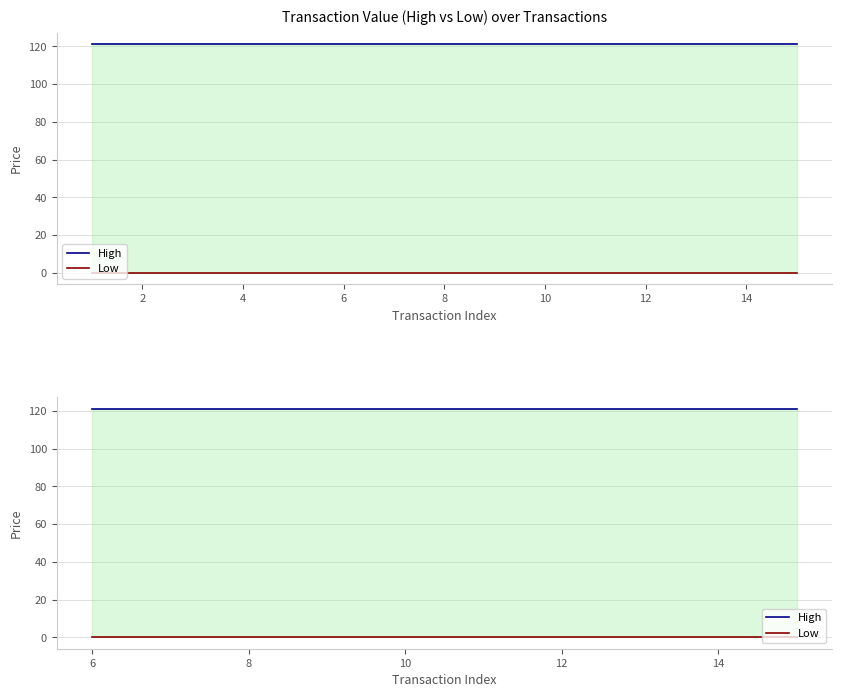

What is the maximum value for High?

121.2